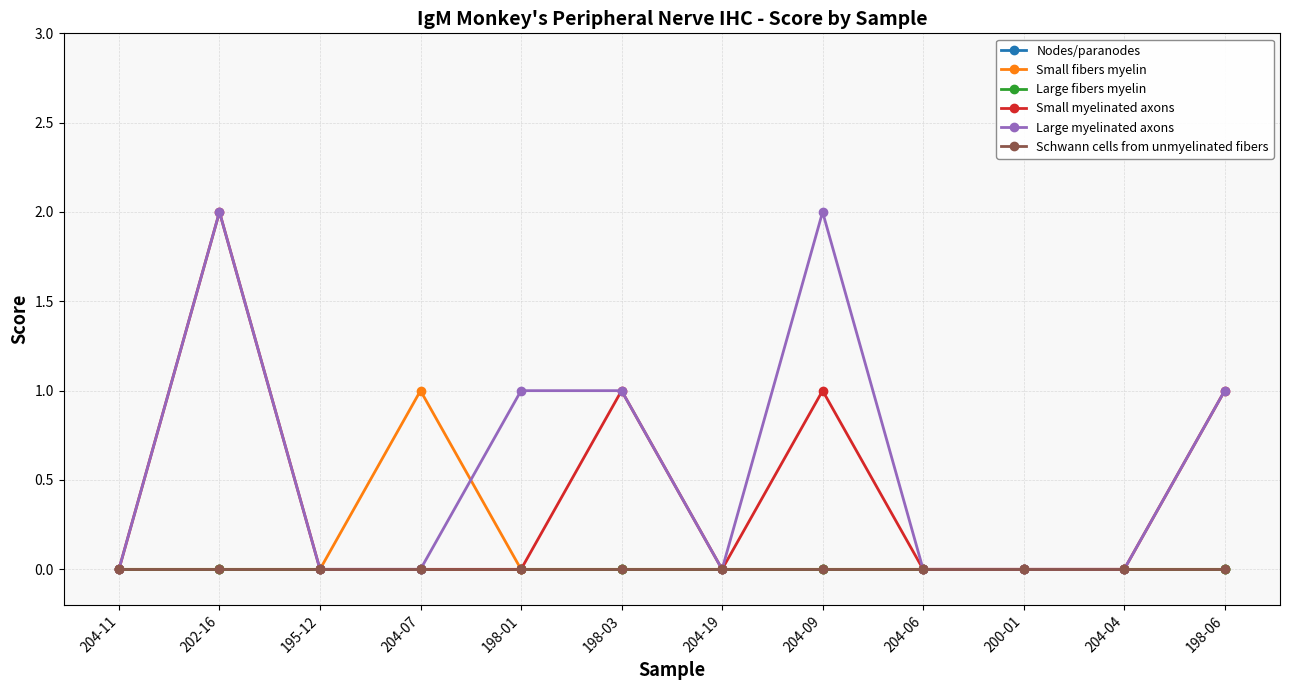

Reading right to left, what are all the values shown in this chart?

Nodes/paranodes: 198-06=0	204-04=0	200-01=0	204-06=0	204-09=0	204-19=0	198-03=0	198-01=0	204-07=0	195-12=0	202-16=0	204-11=0
Small fibers myelin: 198-06=0	204-04=0	200-01=0	204-06=0	204-09=0	204-19=0	198-03=0	198-01=0	204-07=1	195-12=0	202-16=0	204-11=0
Large fibers myelin: 198-06=0	204-04=0	200-01=0	204-06=0	204-09=0	204-19=0	198-03=0	198-01=0	204-07=0	195-12=0	202-16=0	204-11=0
Small myelinated axons: 198-06=1	204-04=0	200-01=0	204-06=0	204-09=1	204-19=0	198-03=1	198-01=0	204-07=0	195-12=0	202-16=2	204-11=0
Large myelinated axons: 198-06=1	204-04=0	200-01=0	204-06=0	204-09=2	204-19=0	198-03=1	198-01=1	204-07=0	195-12=0	202-16=2	204-11=0
Schwann cells from unmyelinated fibers: 198-06=0	204-04=0	200-01=0	204-06=0	204-09=0	204-19=0	198-03=0	198-01=0	204-07=0	195-12=0	202-16=0	204-11=0